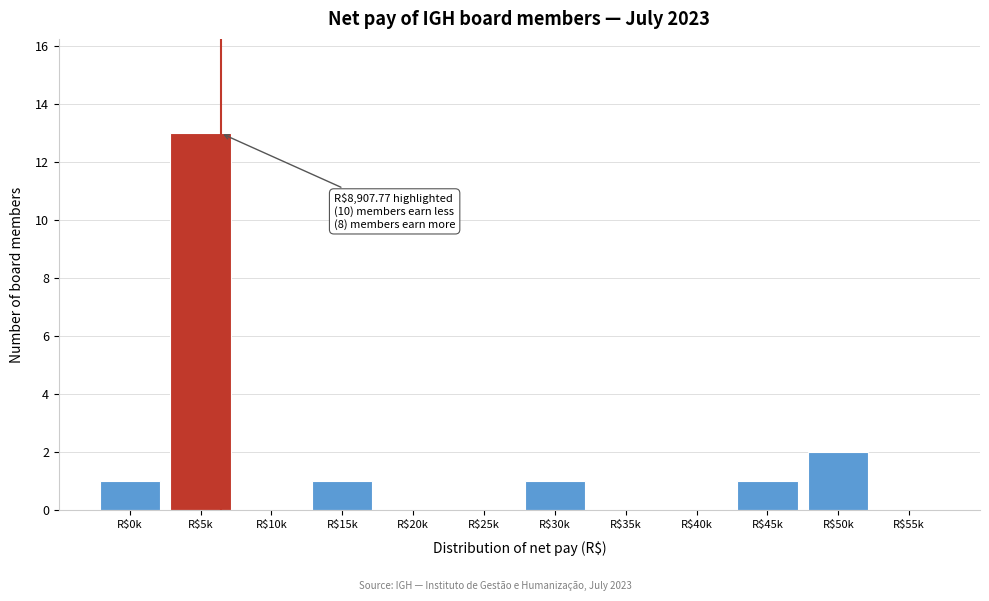

What is the sum of all values?

19